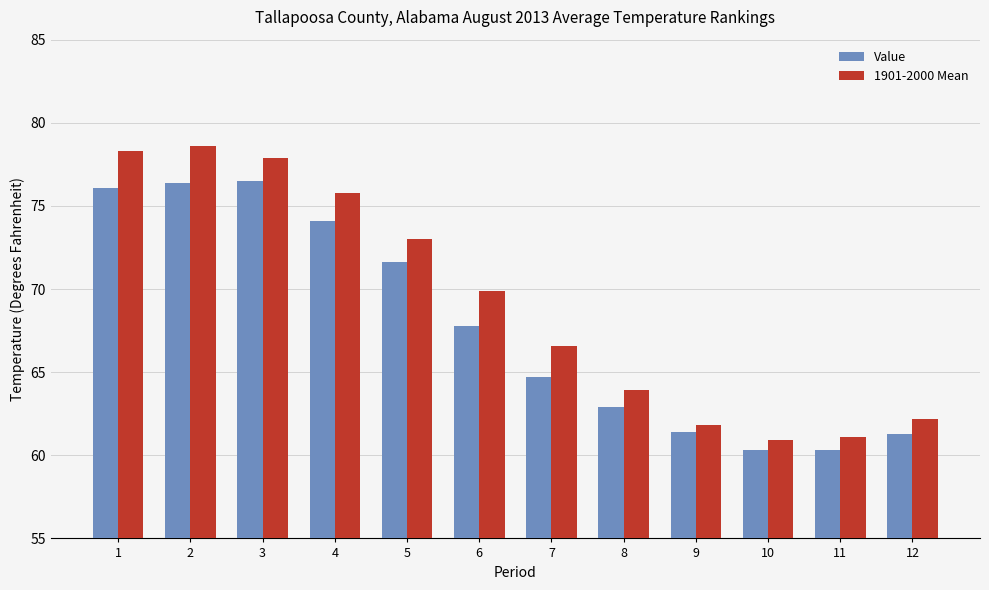

At which label does Value first exceed 67?

1